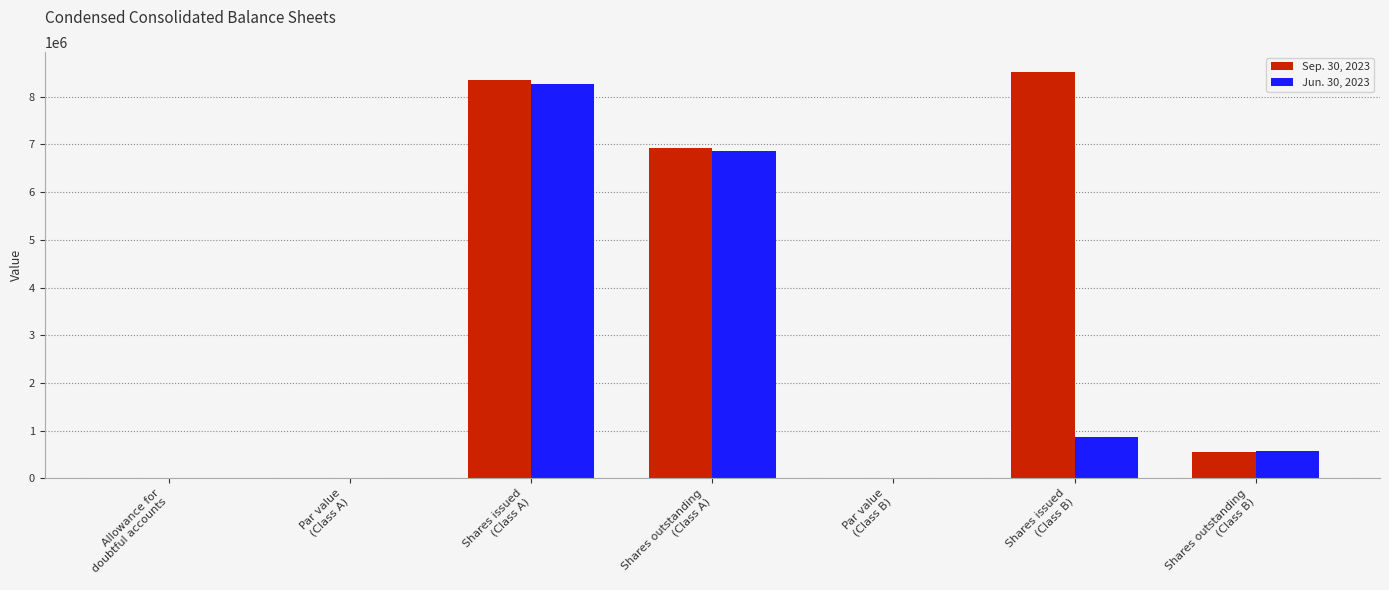

Which series has the largest total across all categories?

Sep. 30, 2023